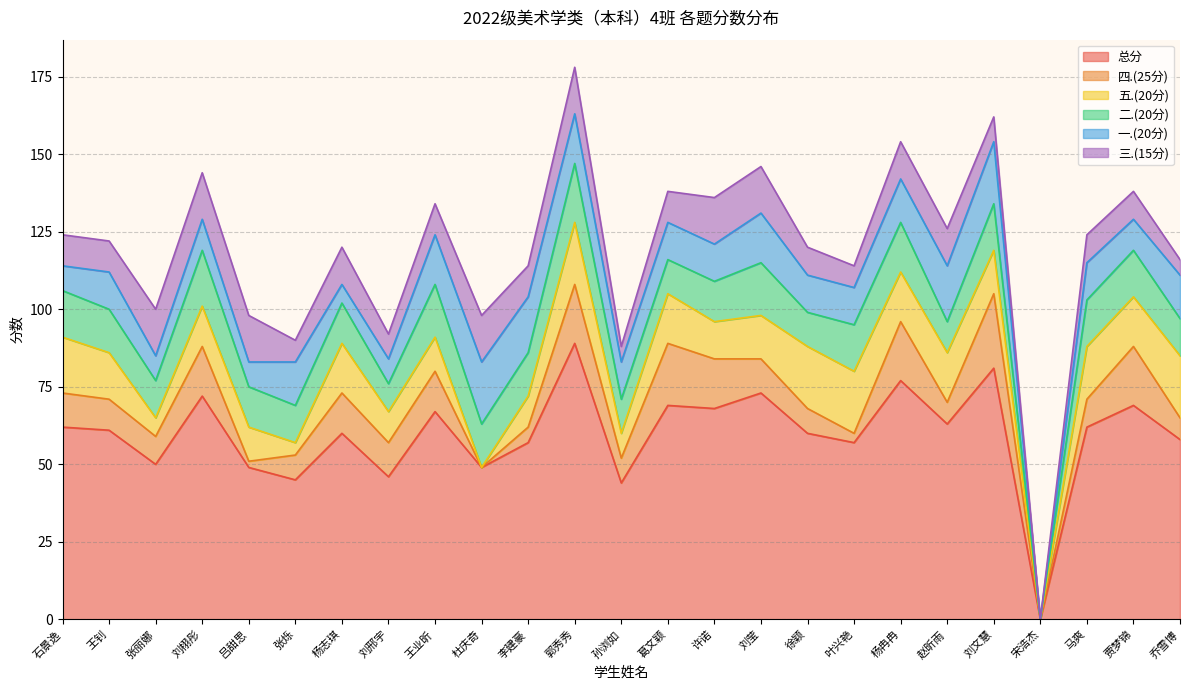

Reading left to right, transcribe all the data shown in this chart.

总分: 62	61	50	72	49	45	60	46	67	49	57	89	44	69	68	73	60	57	77	63	81	0	62	69	58
四.(25分): 11	10	9	16	2	8	13	11	13	0	5	19	8	20	16	11	8	3	19	7	24	0	9	19	7
五.(20分): 18	15	6	13	11	4	16	10	11	0	10	20	8	16	12	14	20	20	16	16	14	0	17	16	20
二.(20分): 15	14	12	18	13	12	13	9	17	14	14	19	11	11	13	17	11	15	16	10	15	0	15	15	12
一.(20分): 8	12	8	10	8	14	6	8	16	20	18	16	12	12	12	16	12	12	14	18	20	0	12	10	14
三.(15分): 10	10	15	15	15	7	12	8	10	15	10	15	5	10	15	15	9	7	12	12	8	0	9	9	5